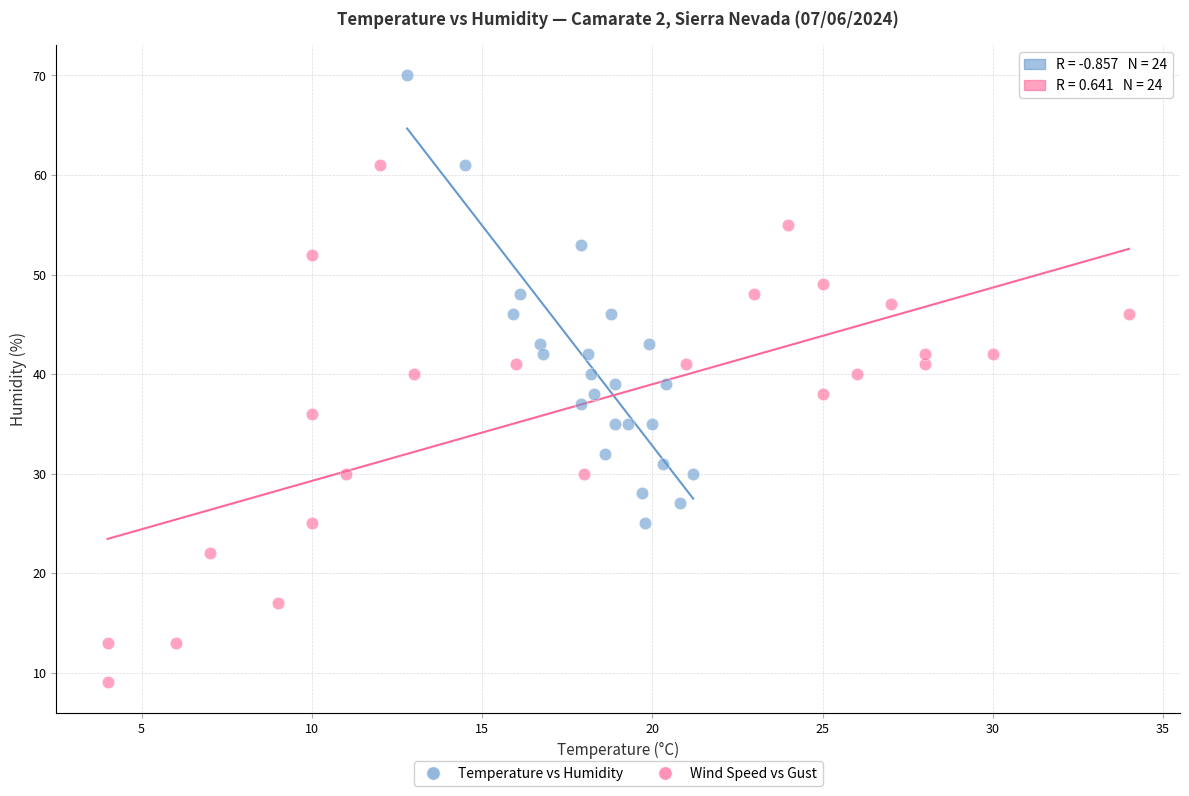

Which series reaches the maximum Y coordinate?

Temperature vs Humidity